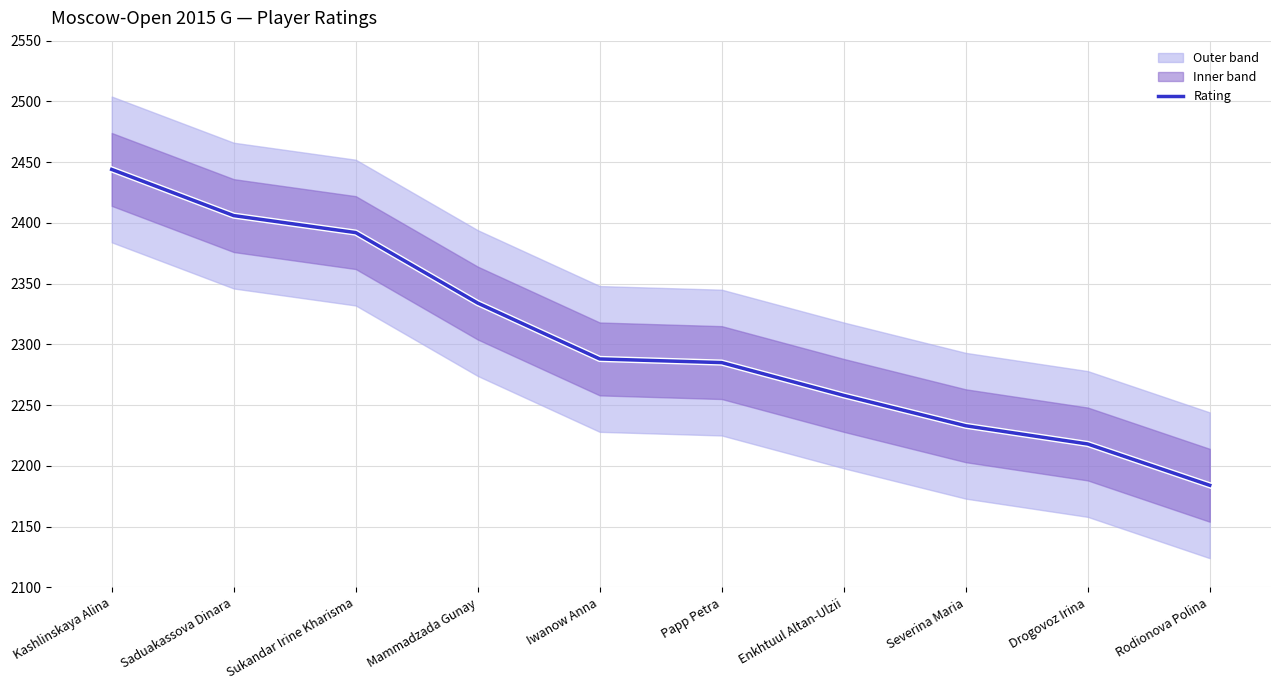

What is the ratio of the value at Rodionova Polina to the value at Papp Petra?

1.0